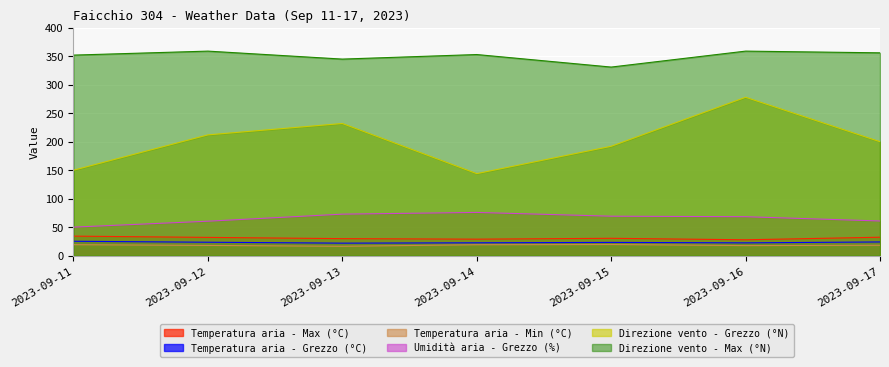

True or false: Temperatura aria - Min (°C) and Umidità aria - Grezzo (%) intersect in this chart.

False